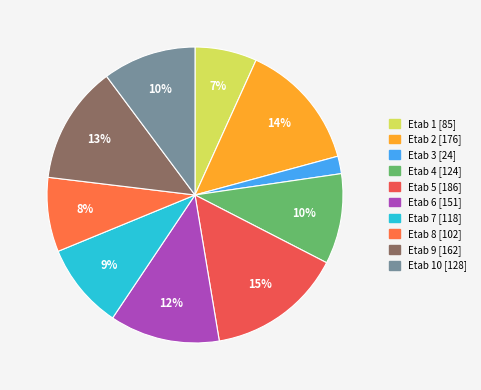

Count the number of slices in the pie.

10